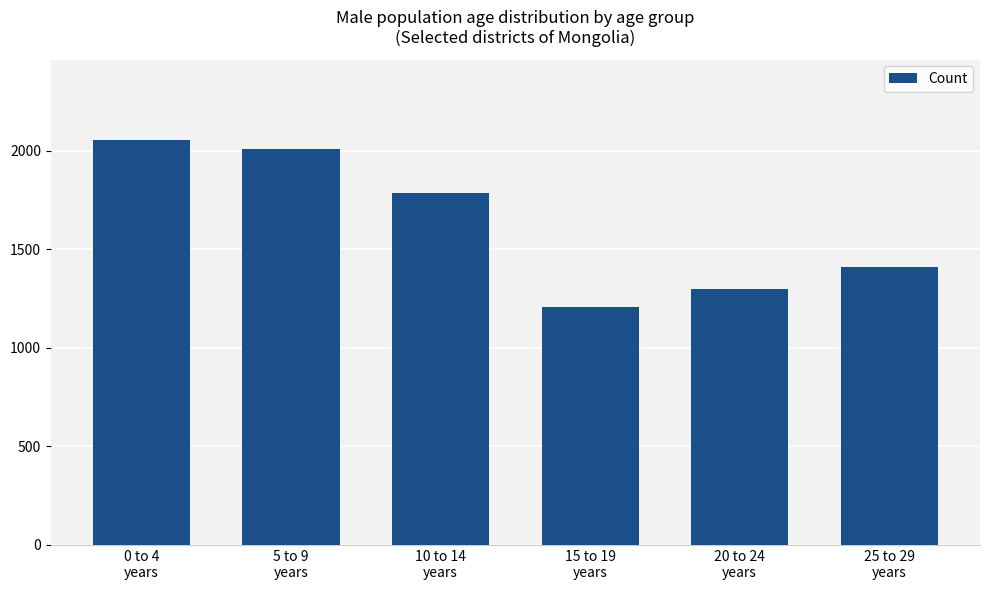

What is the label of the 2nd bar from the left?

5 to 9
years